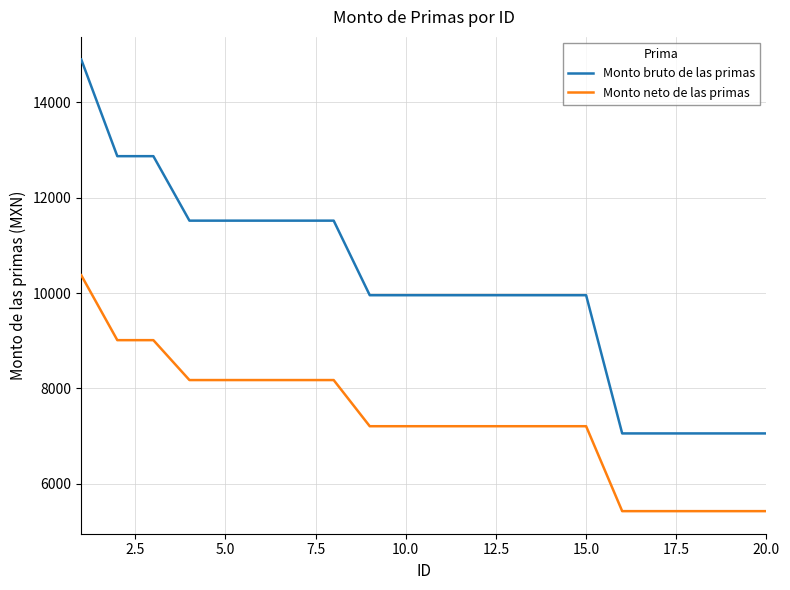

True or false: Monto bruto de las primas and Monto neto de las primas cross at least once.

False